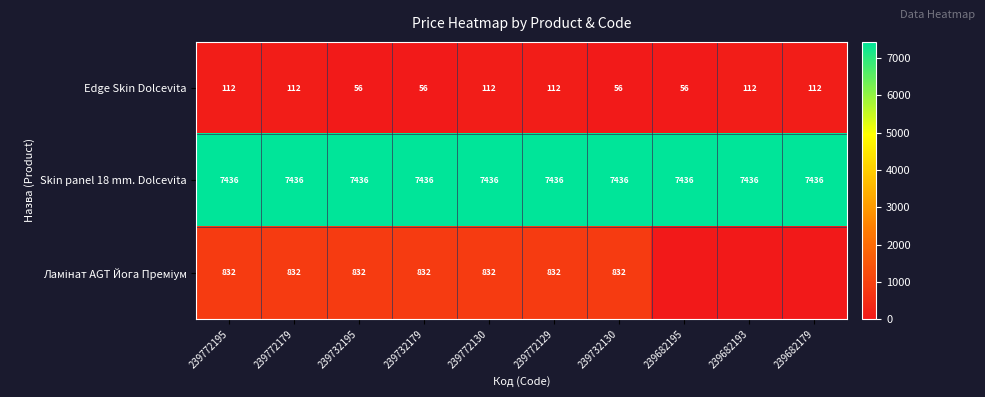

At how many categories does at least one series exceed 5711?

10